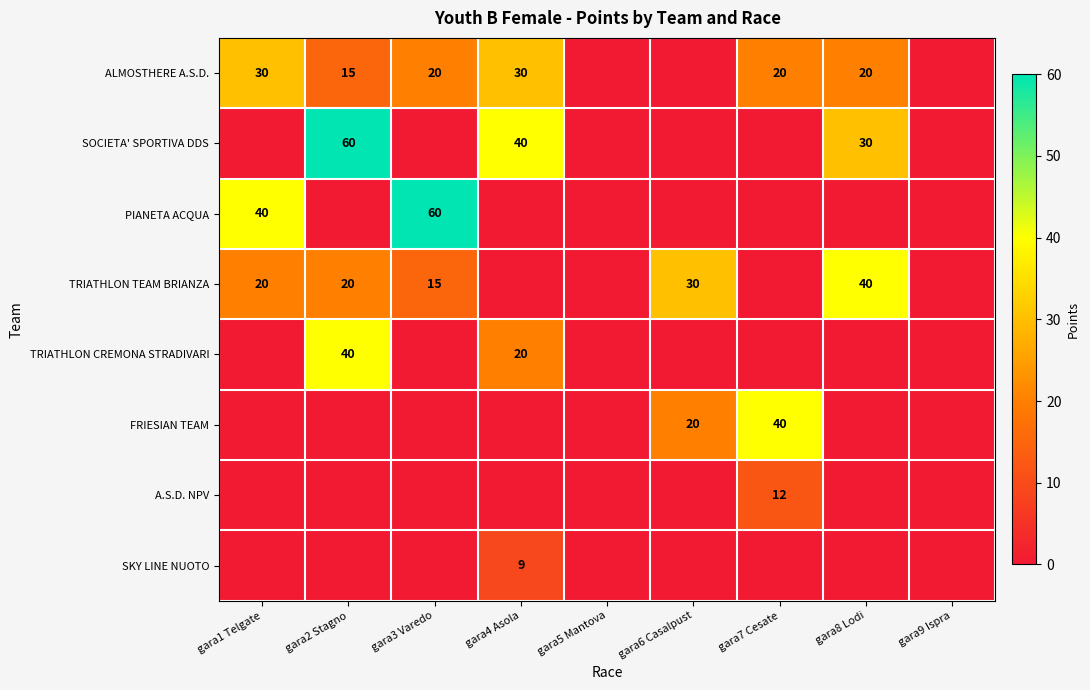

Is it true that ALMOSTHERE A.S.D. equals 20 at gara8 Lodi?

True